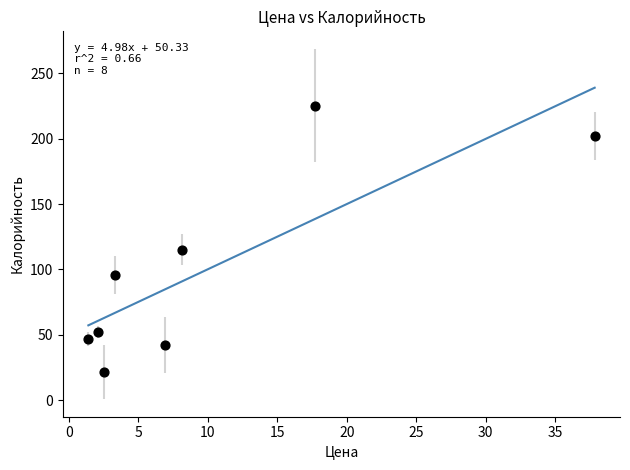

What Y value in the scatter plot is closest to 123?

115.2